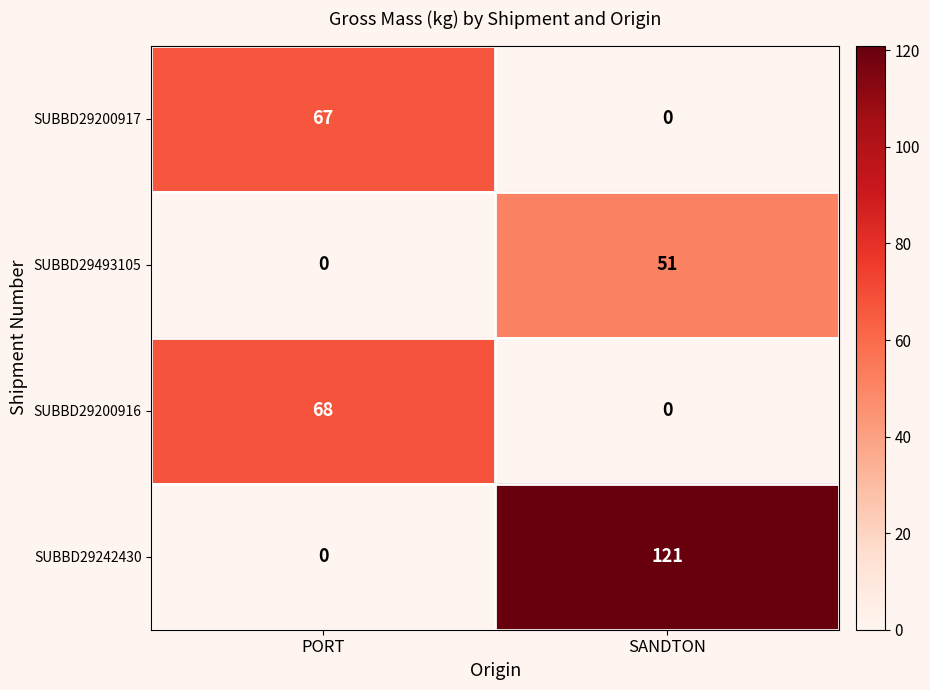

How many distinct data groups are displayed?

4